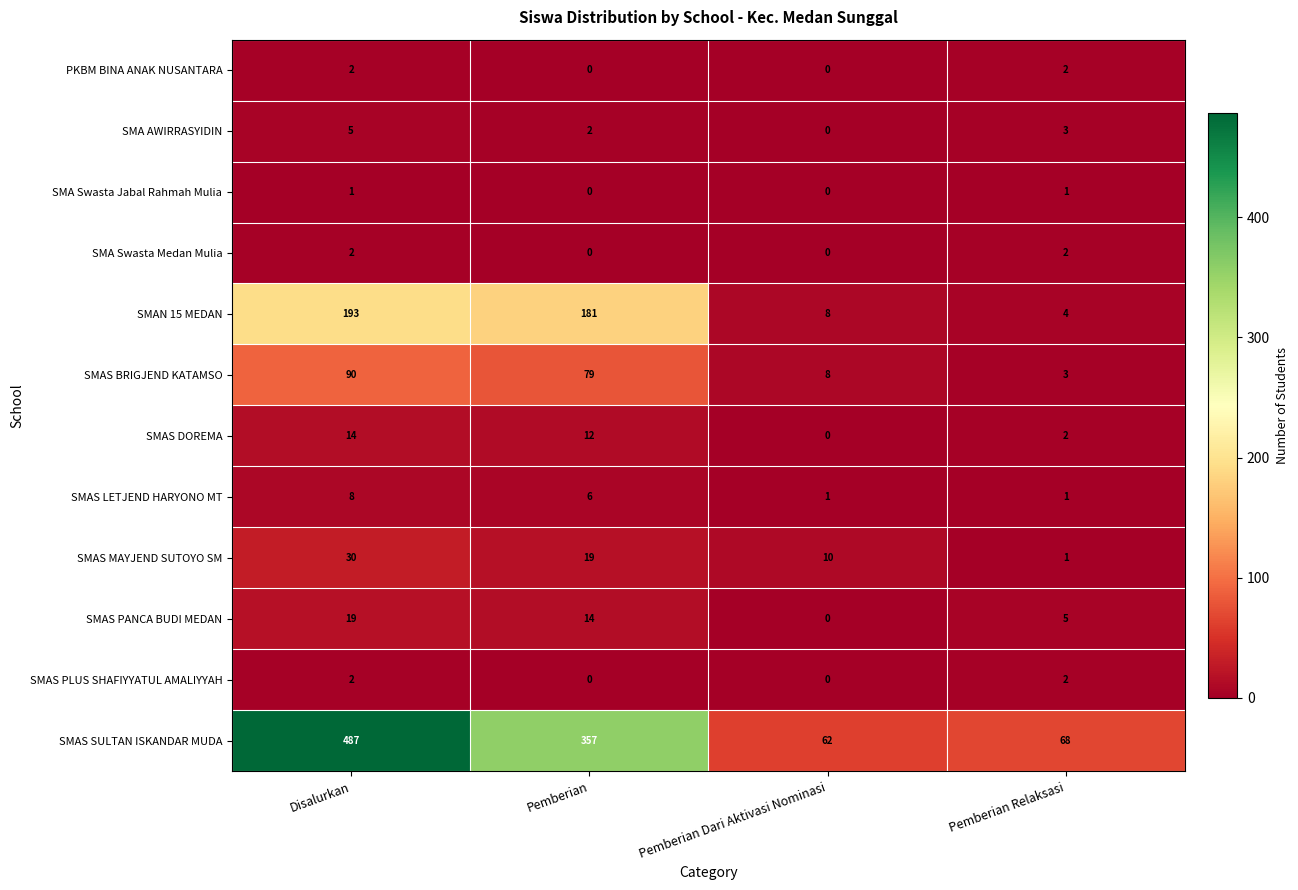

At which category is the sum across all series the highest?

Disalurkan